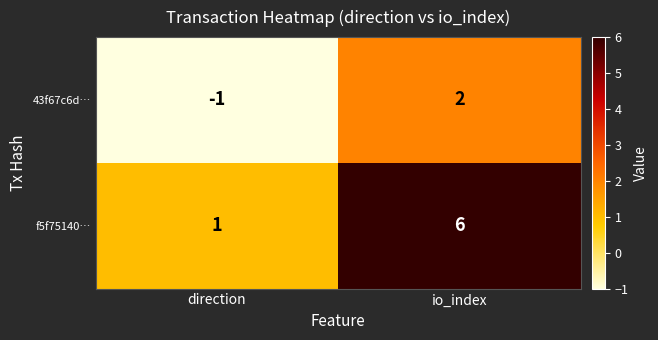

Where is 43f67c6d… nearest to the value 0?

direction